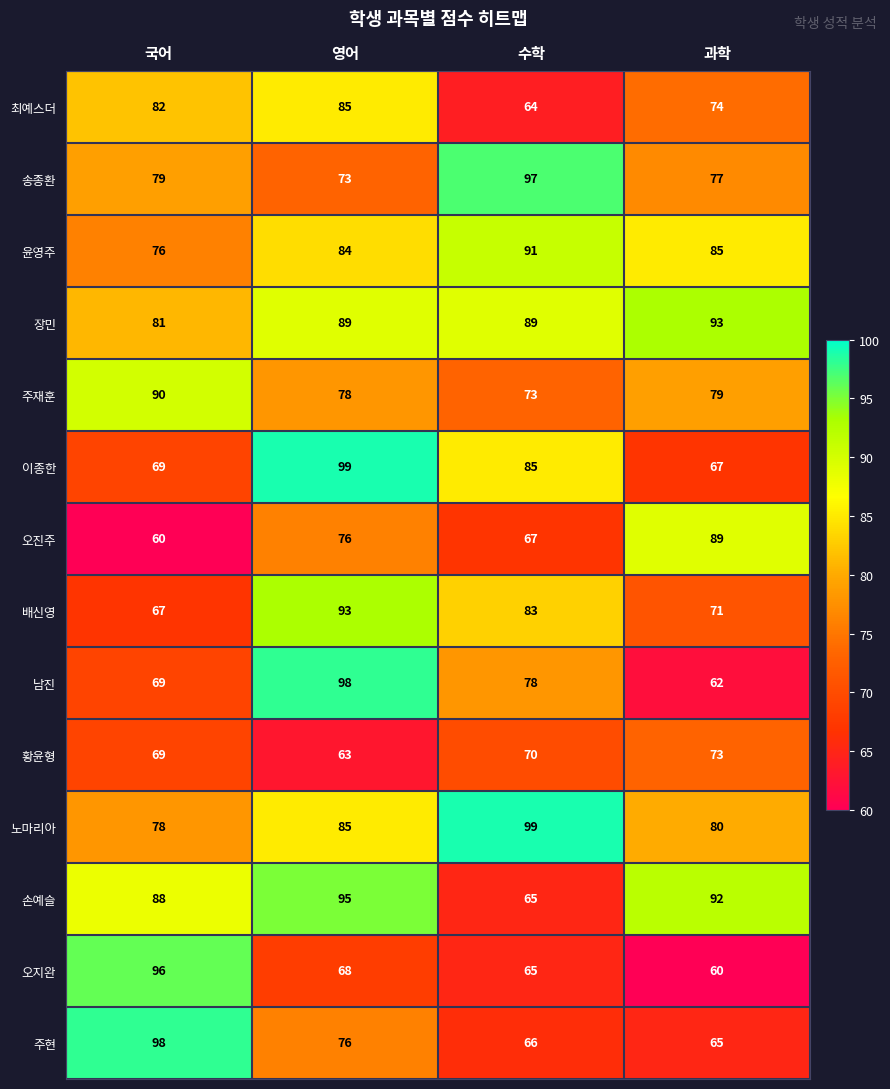

At which label does 주현 first exceed 76?

국어